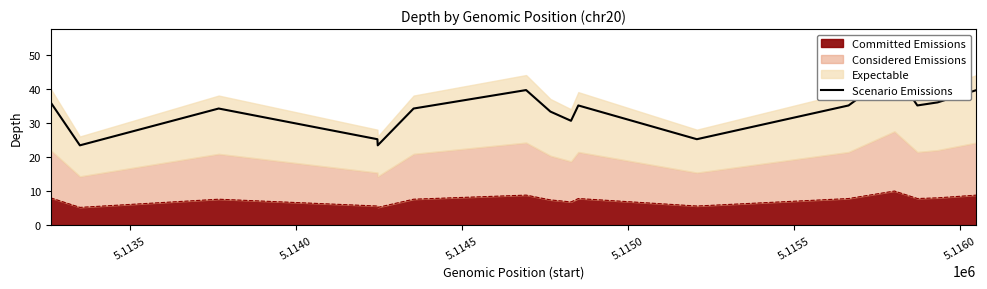

Does the chart have visible grid lines?

No